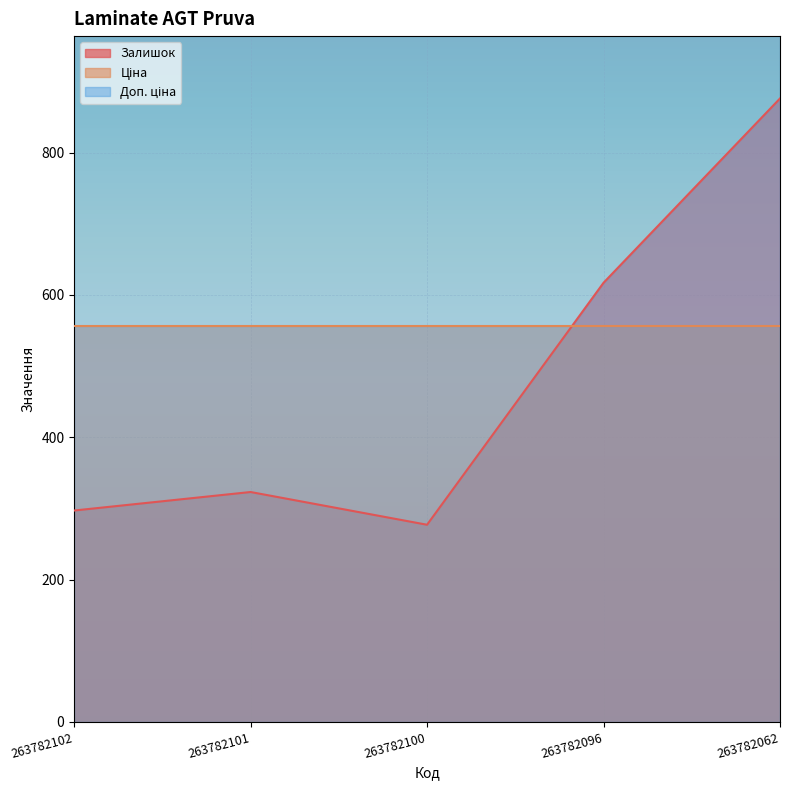

What is the difference between the highest and lowest values at 263782102?

706.4